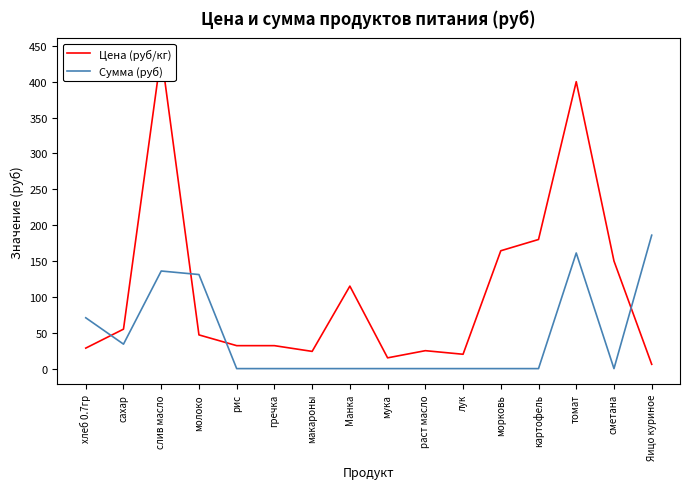

Where is the first local minimum for Сумма (руб)?

сахар